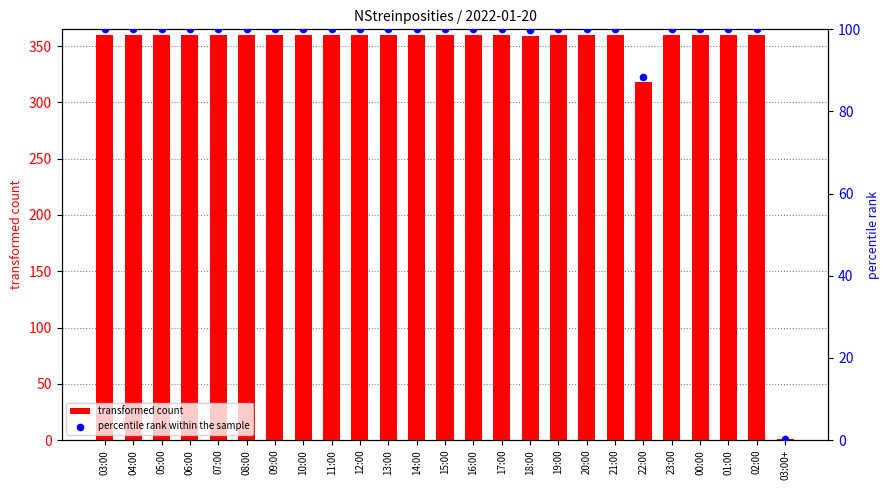

Which series reaches the minimum Y coordinate?

percentile rank within the sample